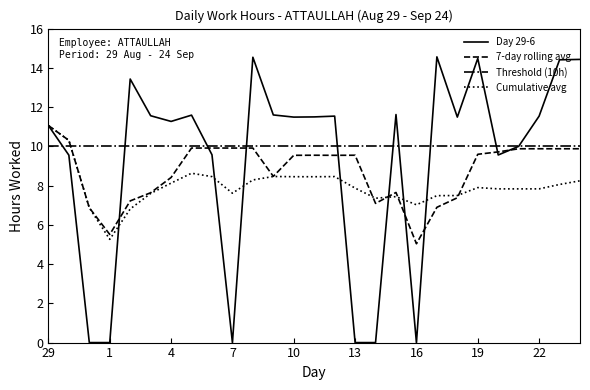

How many intersections are there between Cumulative avg and Threshold (10h)?

1